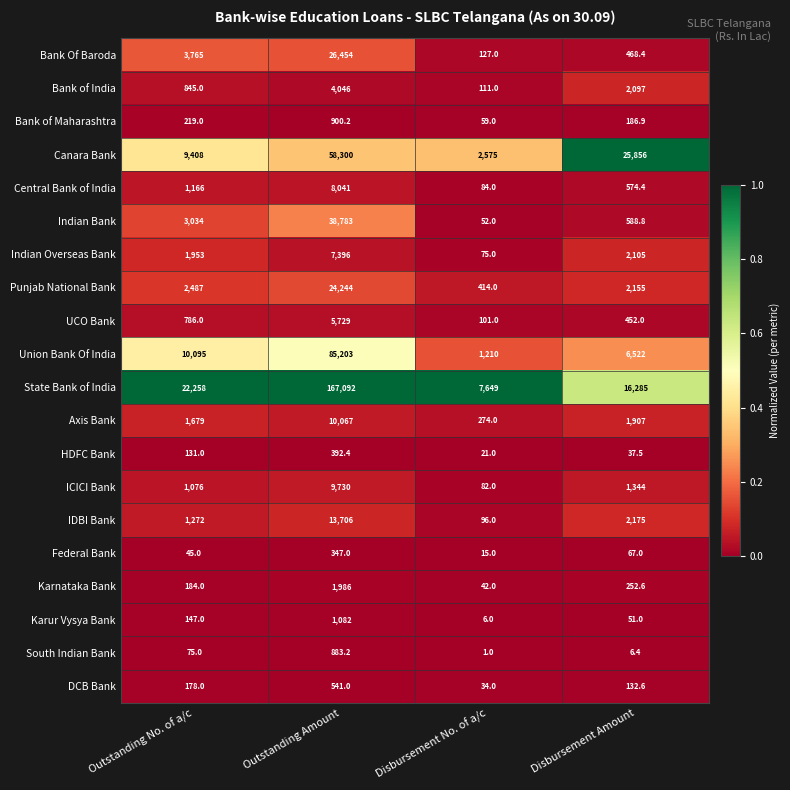

Which series has the largest total across all categories?

State Bank of India